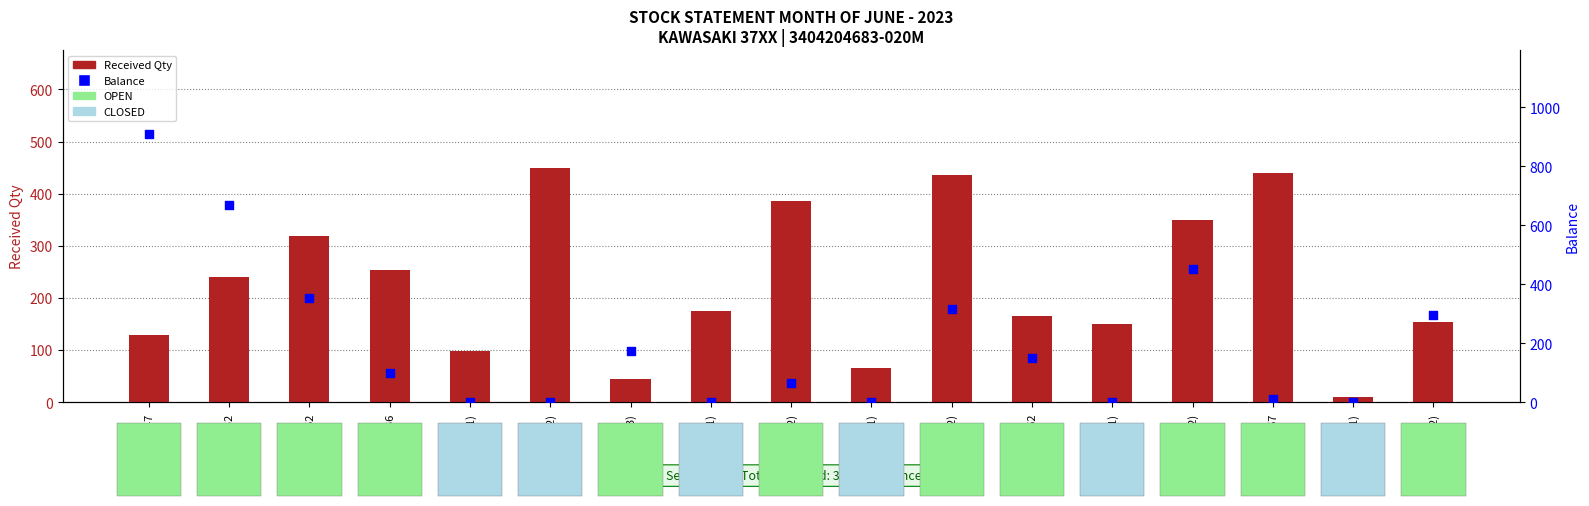

Which series reaches the minimum Y coordinate?

Balance